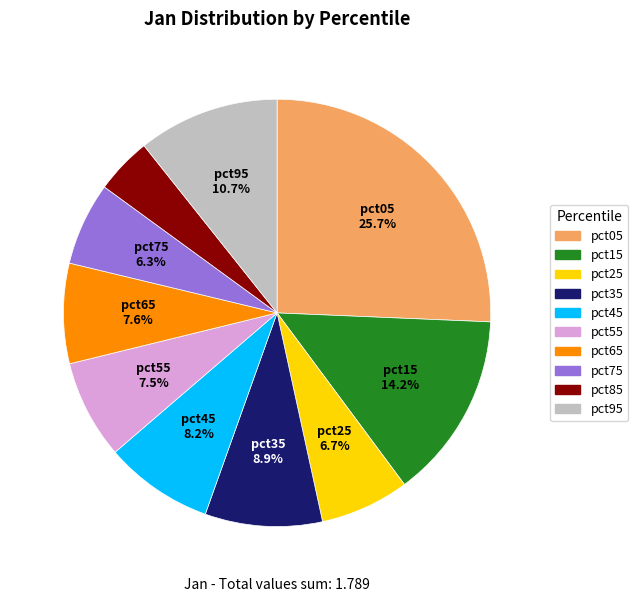

Is the sum of pct95 and pct55 greater than half?

No